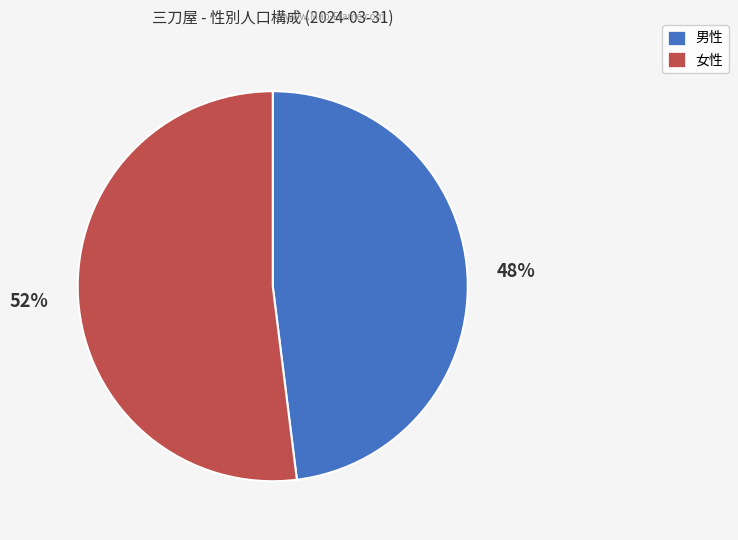

Which slice is the largest?

女性